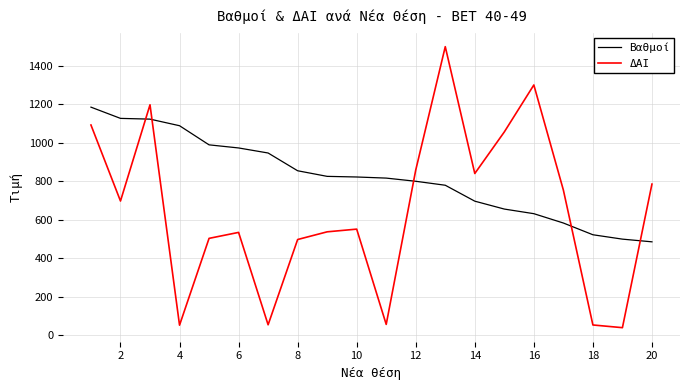

What is the difference between the maximum and minimum values in the ΔΑΙ series?

1460.0